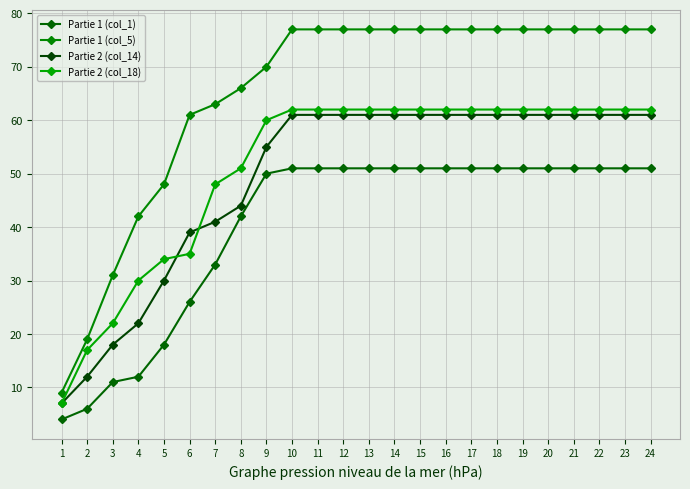

List the series in order of their peak value, lowest first.

Partie 1 (col_1), Partie 2 (col_14), Partie 2 (col_18), Partie 1 (col_5)